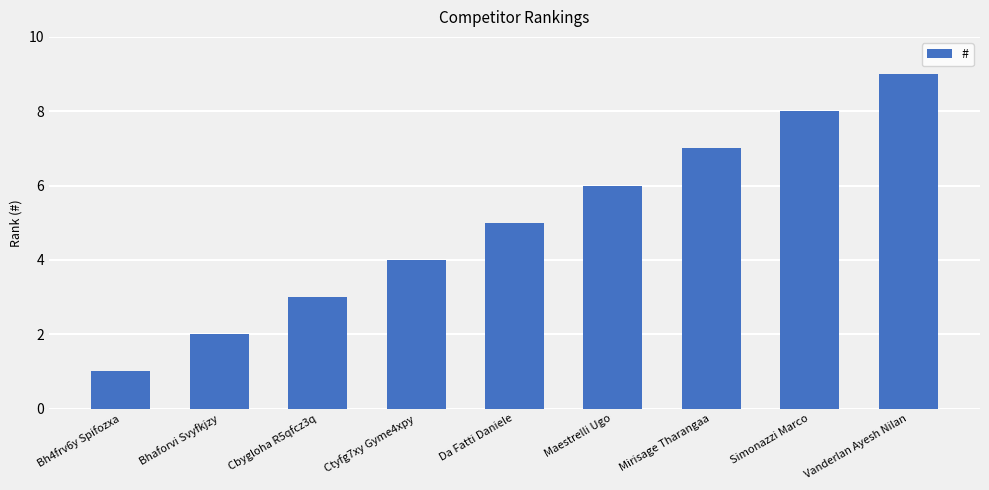

Which label corresponds to the largest value in the chart?

Vanderlan Ayesh Nilan